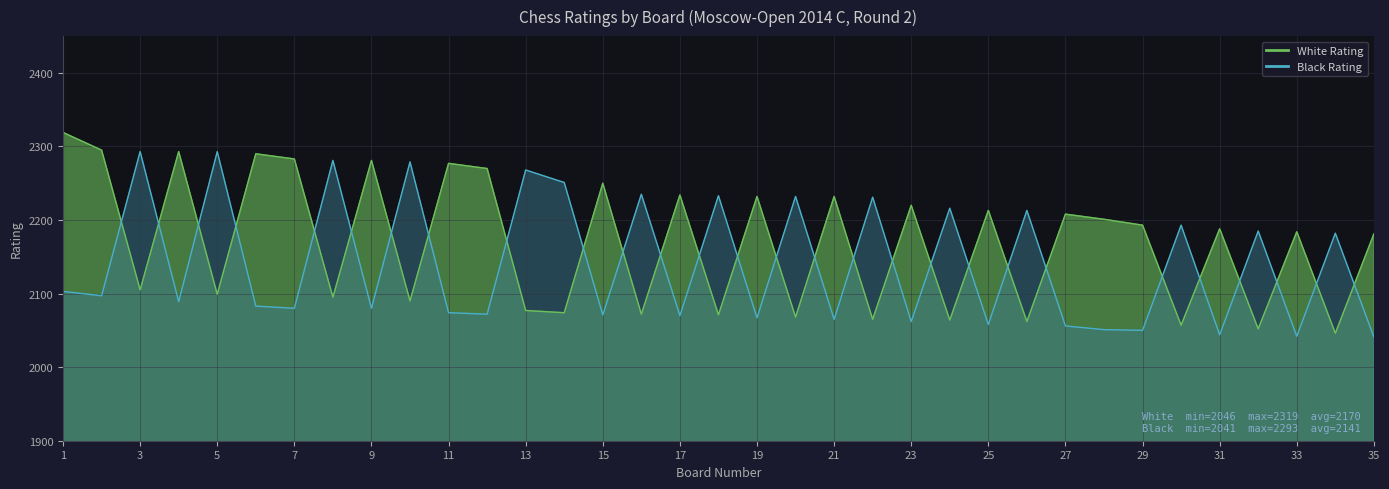

List the series in order of their overall mean, highest first.

White Rating, Black Rating